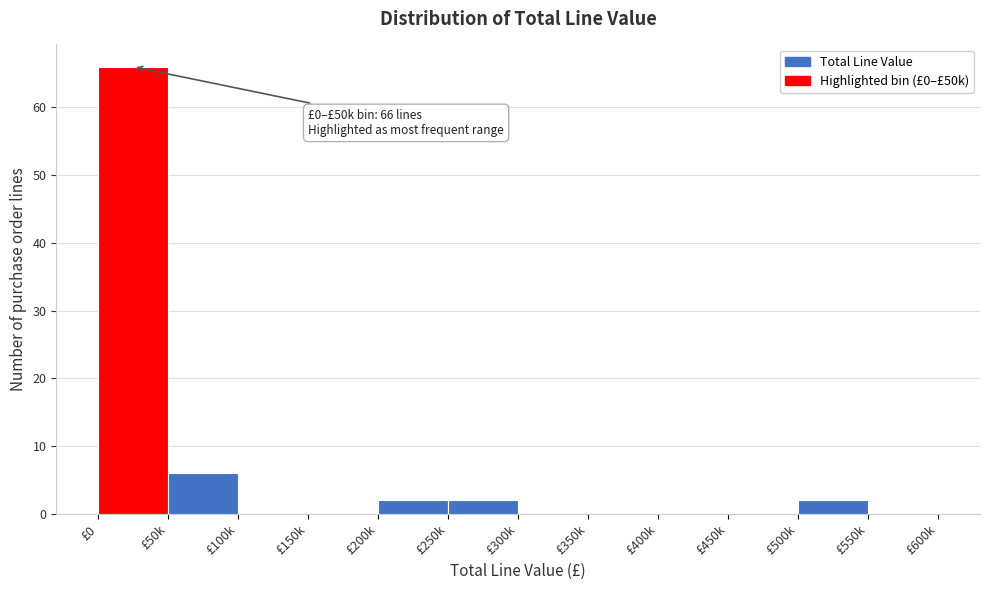

Reading left to right, extract all data points from this chart.

£0=66	£50k=6	£100k=0	£150k=0	£200k=2	£250k=2	£300k=0	£350k=0	£400k=0	£450k=0	£500k=2	£550k=0